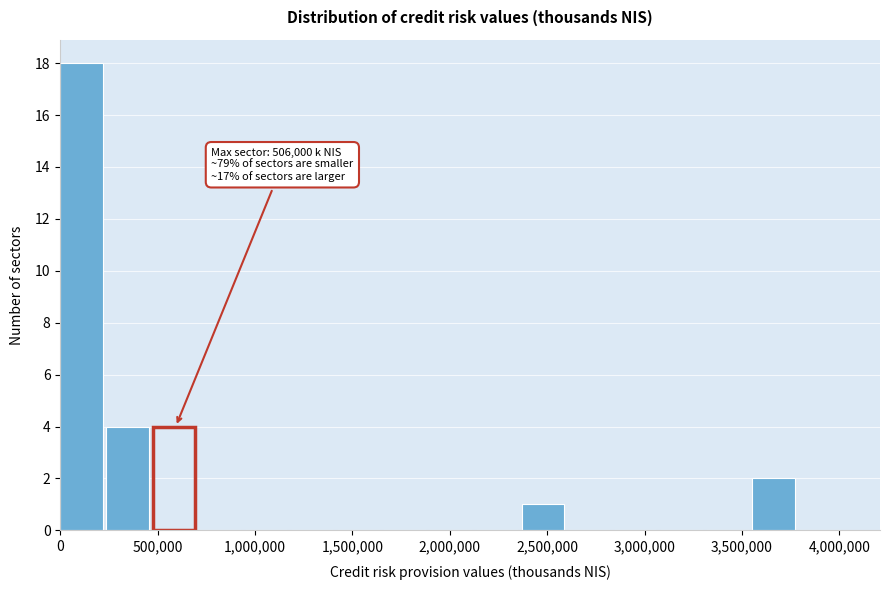

Which range on the x-axis has the tallest bar?

0 to 250000